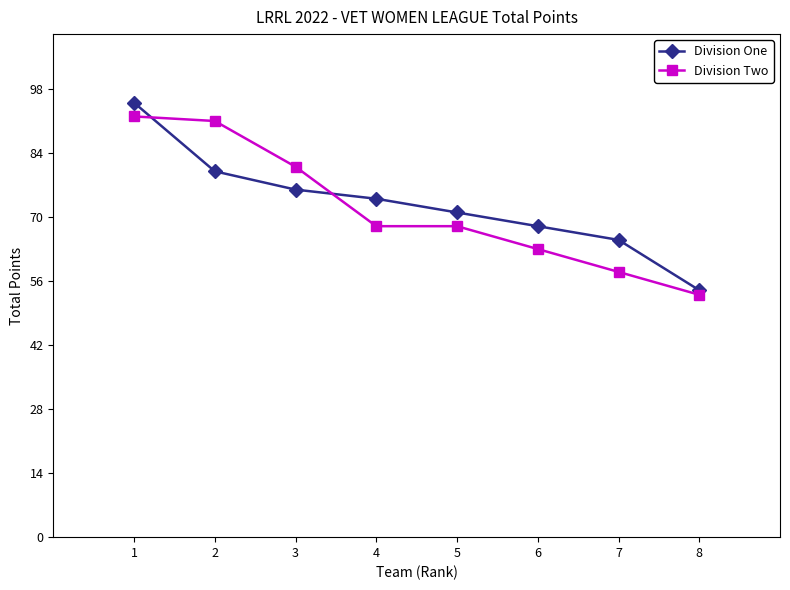

What are all the series names shown in the legend?

Division One, Division Two